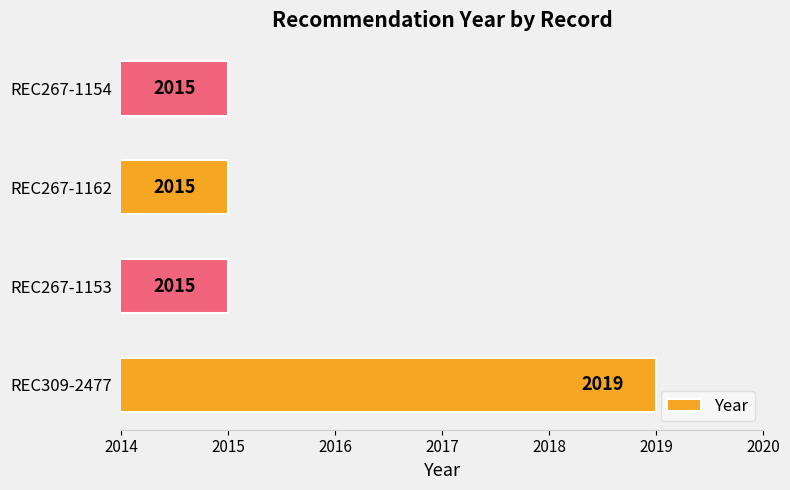

Is it true that the value at REC309-2477 is 485?

False